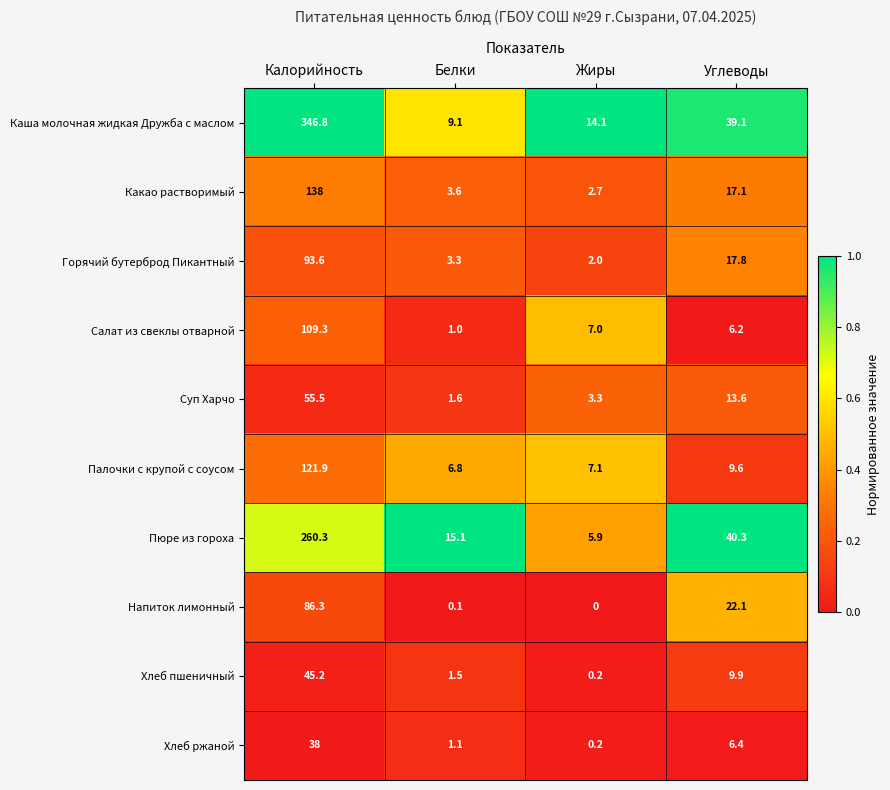

What is the difference between the maximum and second lowest values in the Какао растворимый series?

134.4